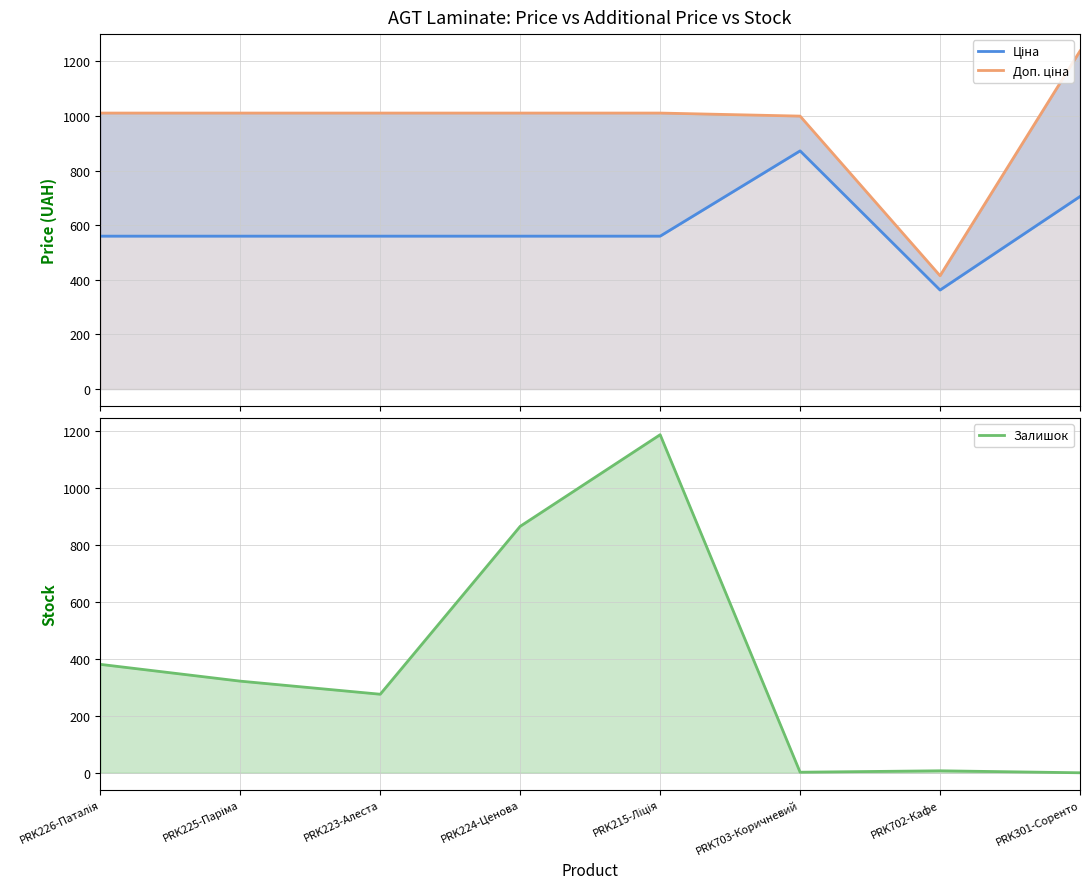

In Ціна, how many points are higher than both neighbors (excluding endpoints)?

1